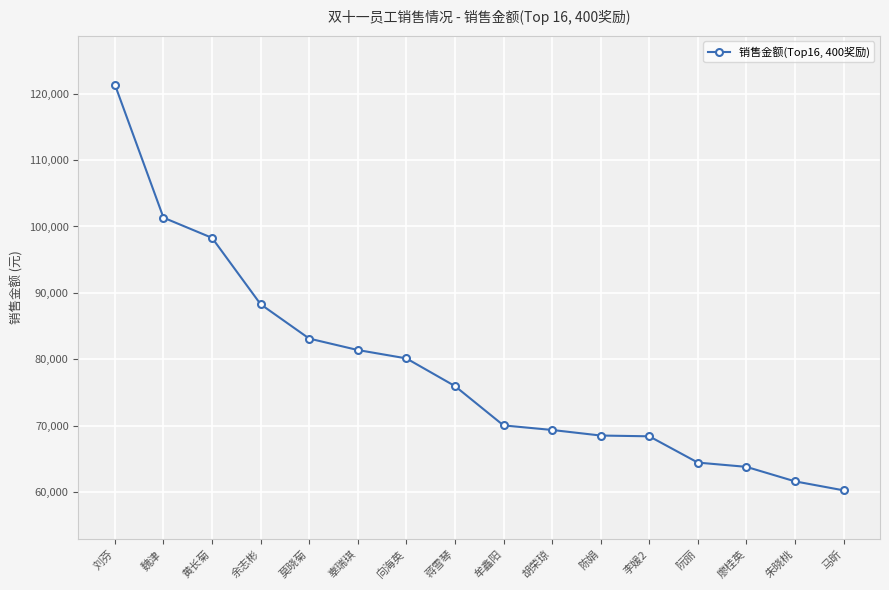

What is the average value?

78515.6